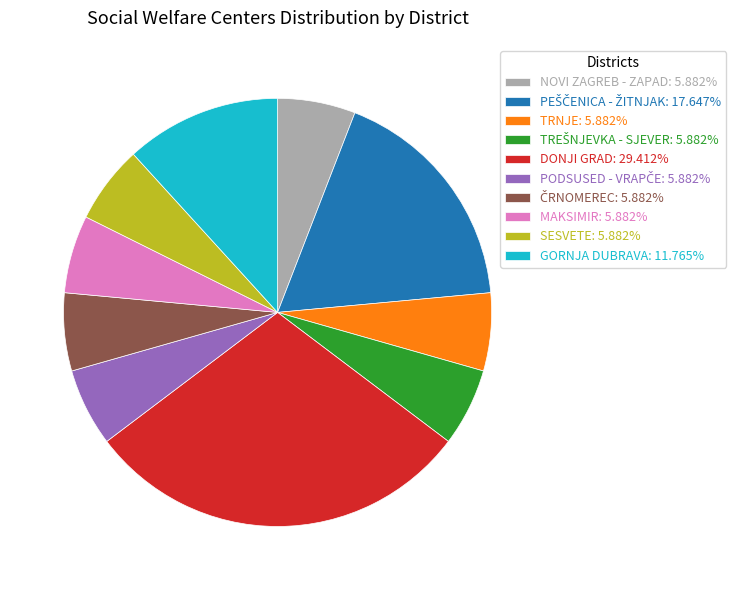

Does SESVETE: 5.882% account for over 50% of the chart?

No